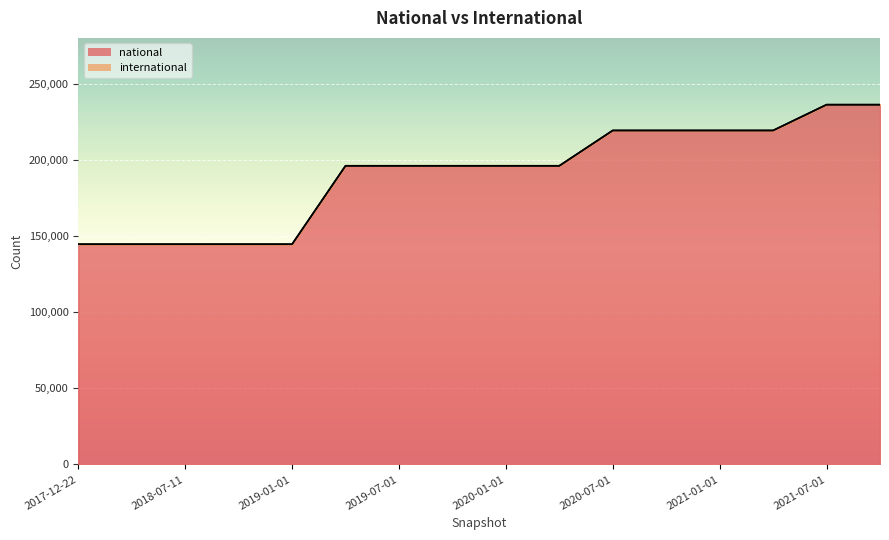

List the labels in order of value, smallest first.

2017-12-22, 2018-04-09, 2018-07-11, 2018-09-28, 2019-01-01, 2019-04-06, 2019-07-01, 2019-10-09, 2020-01-01, 2020-04-01, 2020-07-01, 2020-10-01, 2021-01-01, 2021-04-01, 2021-07-01, 2021-10-01